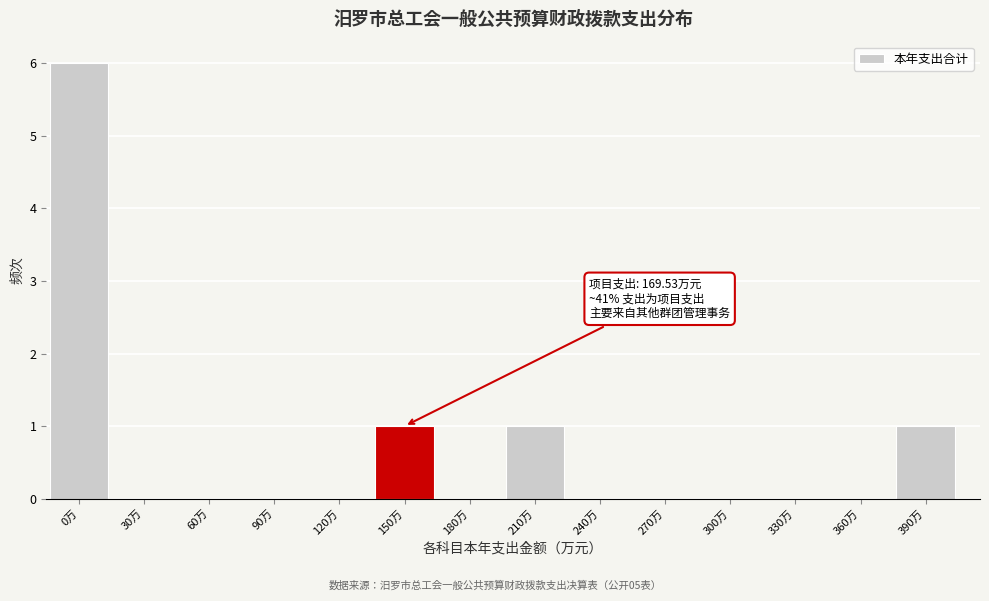

Reading left to right, list all the values displayed in this chart.

0万=6	30万=0	60万=0	90万=0	120万=0	150万=1	180万=0	210万=1	240万=0	270万=0	300万=0	330万=0	360万=0	390万=1